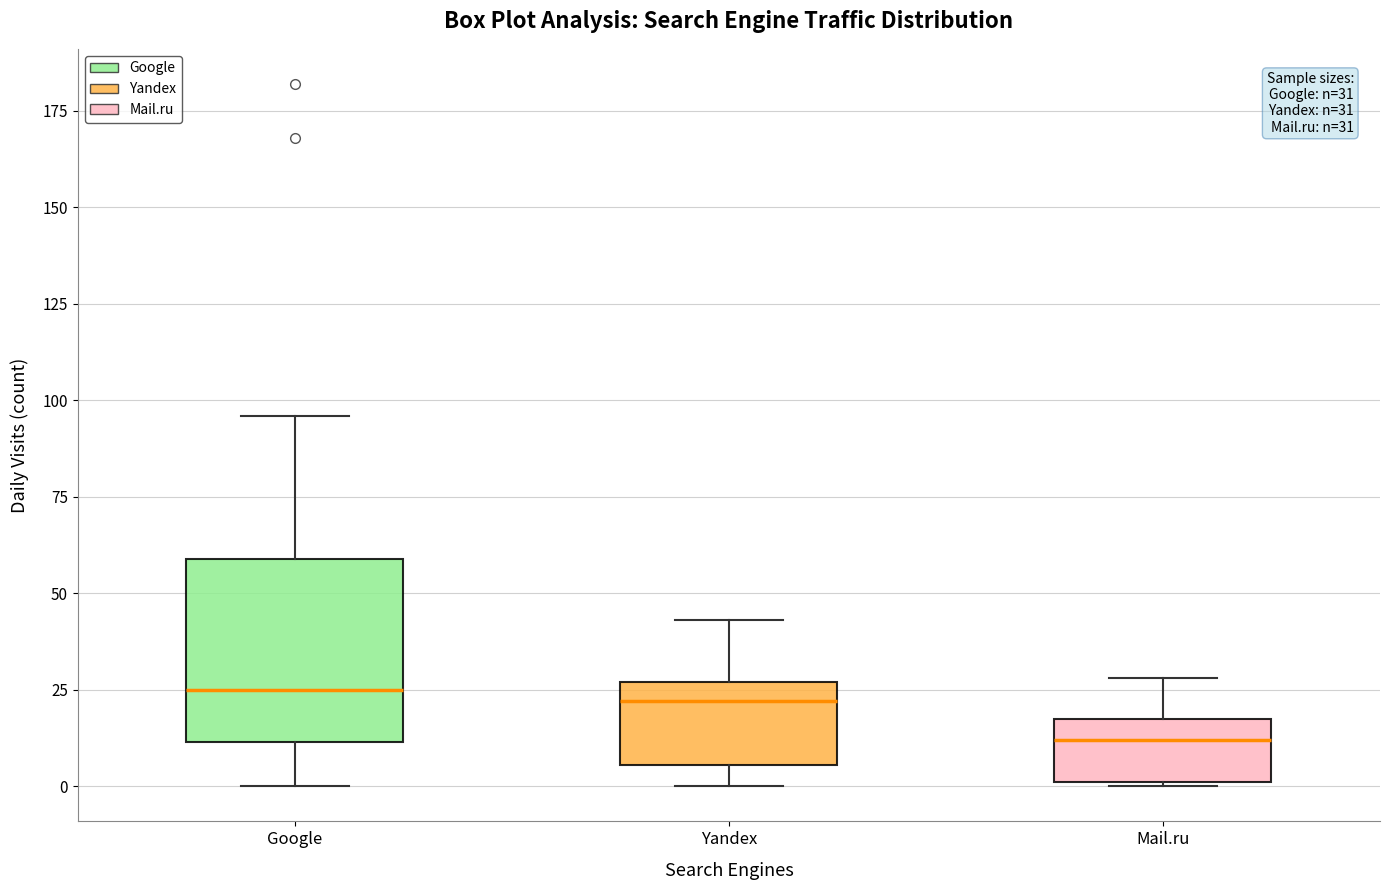

Which box is the tallest, from its lower edge to its upper edge?

Google